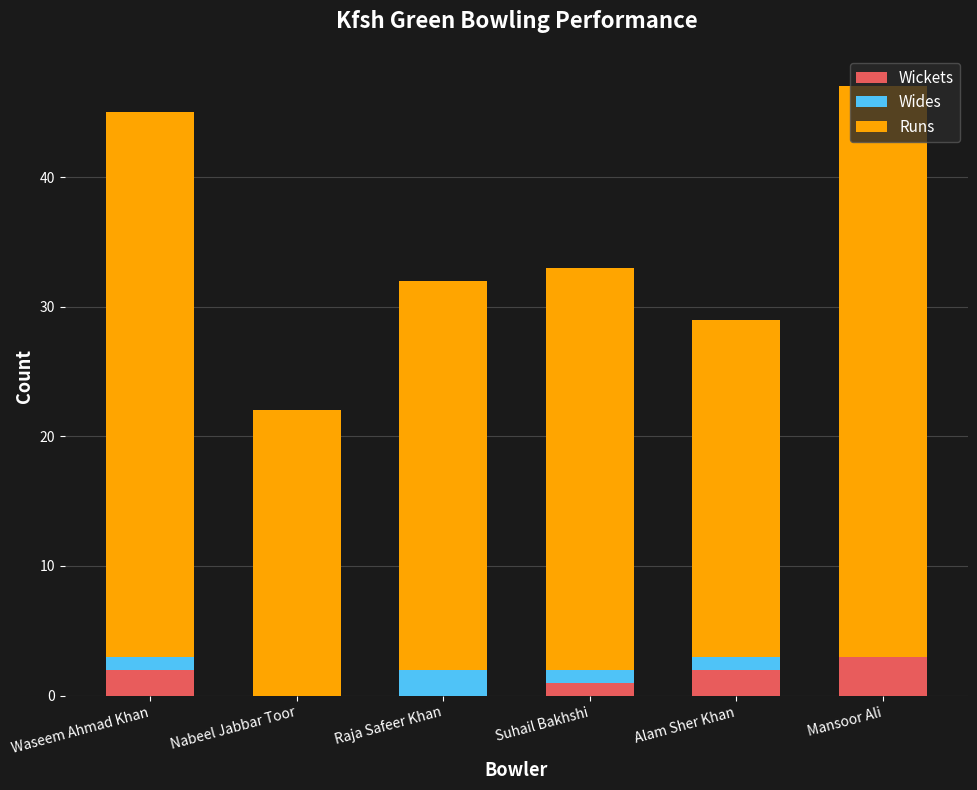

What is the highest value of the Wickets series?

3